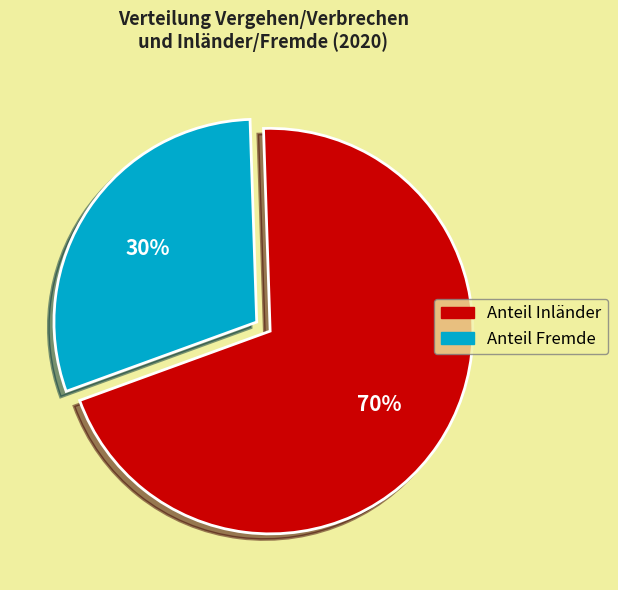

Count the number of slices in the pie.

2